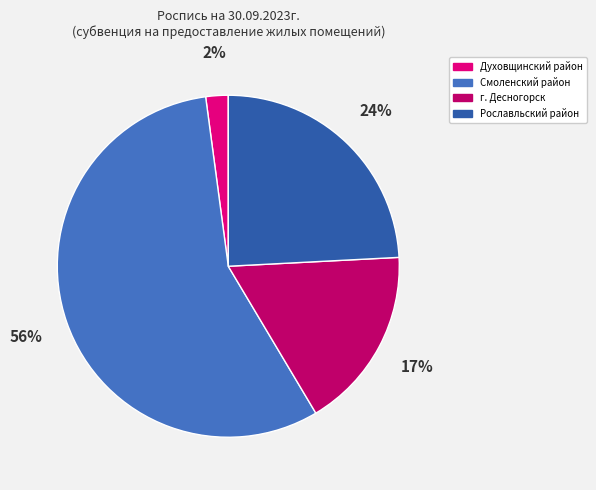

What is the smallest slice in the pie chart?

Духовщинский район